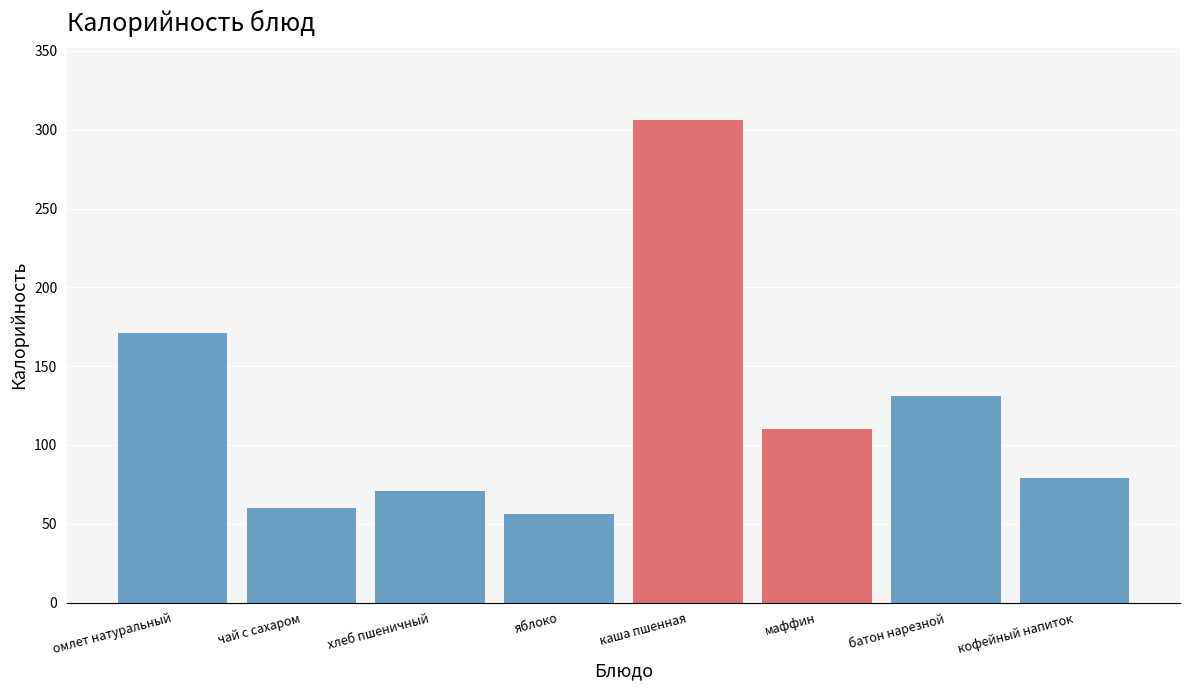

Reading left to right, list all the values displayed in this chart.

омлет натуральный=171	чай с сахаром=60	хлеб пшеничный=71	яблоко=56	каша пшенная=306	маффин=110	батон нарезной=131	кофейный напиток=79